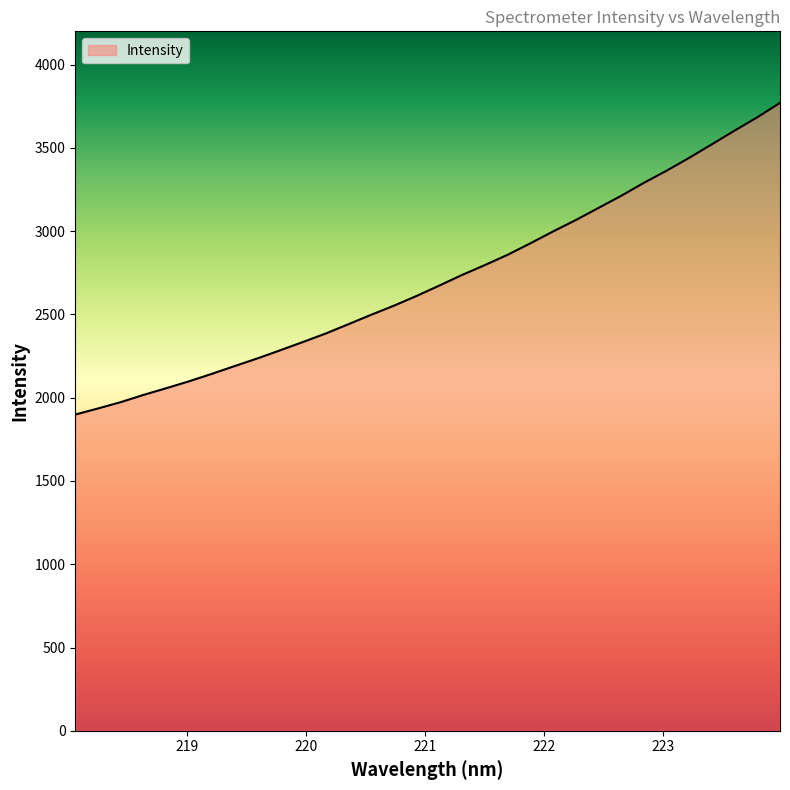

What is the maximum value shown in the chart?

3770.3